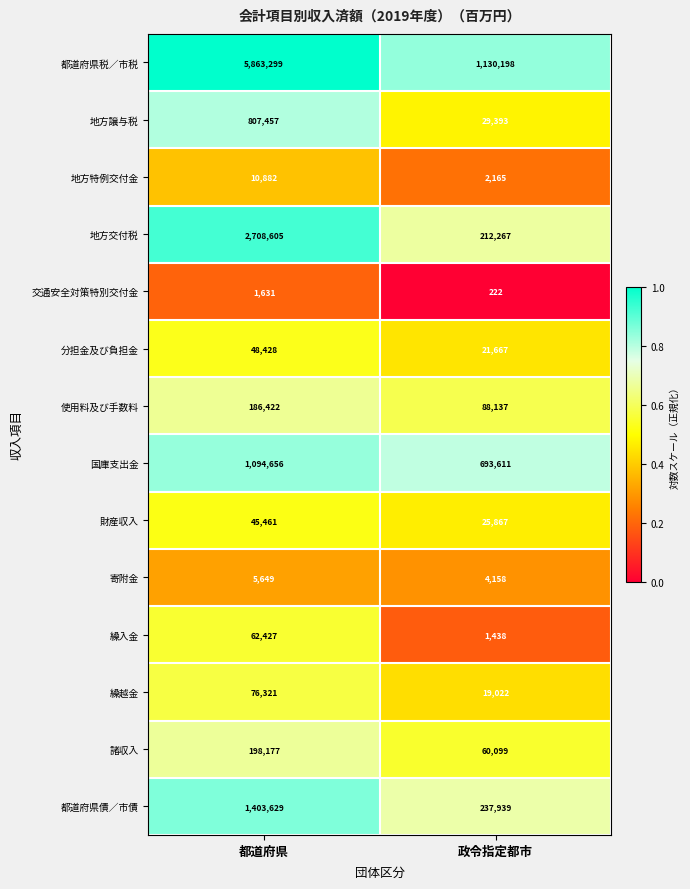

What is the total value across all series at 政令指定都市?

2526183